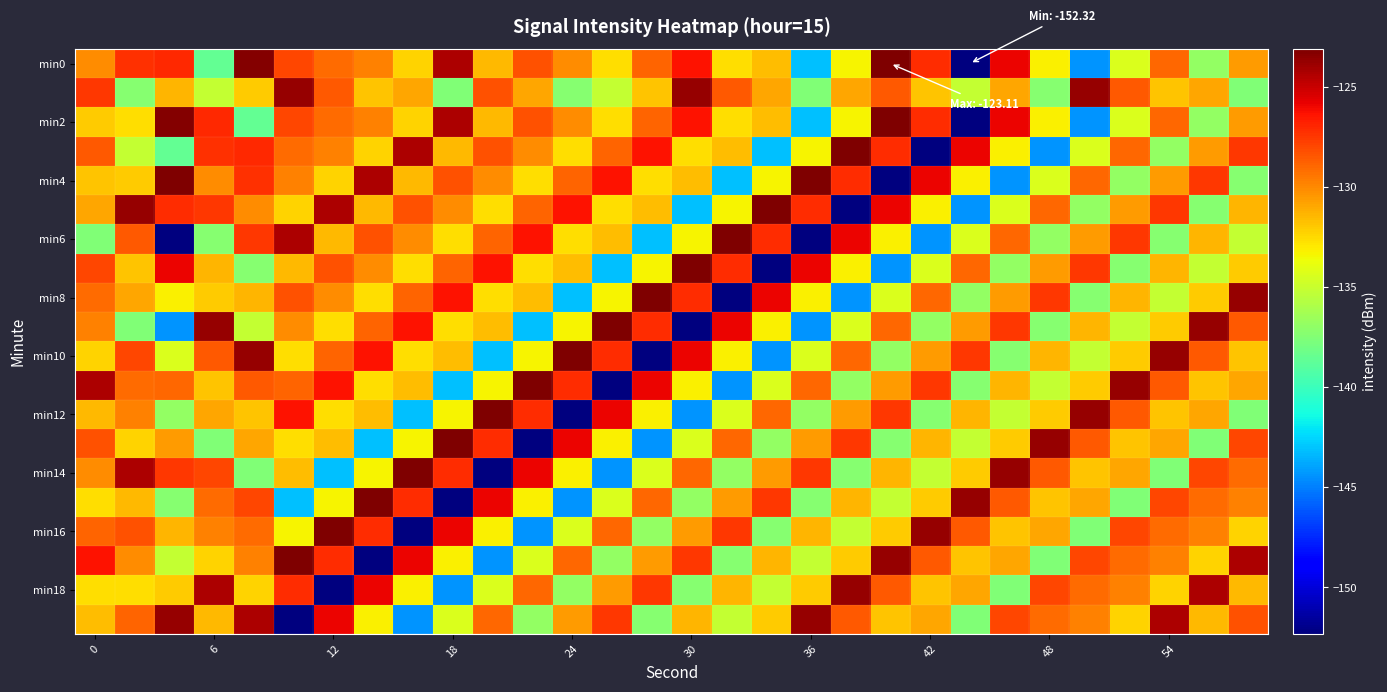

Which series has the widest spread of values?

min0